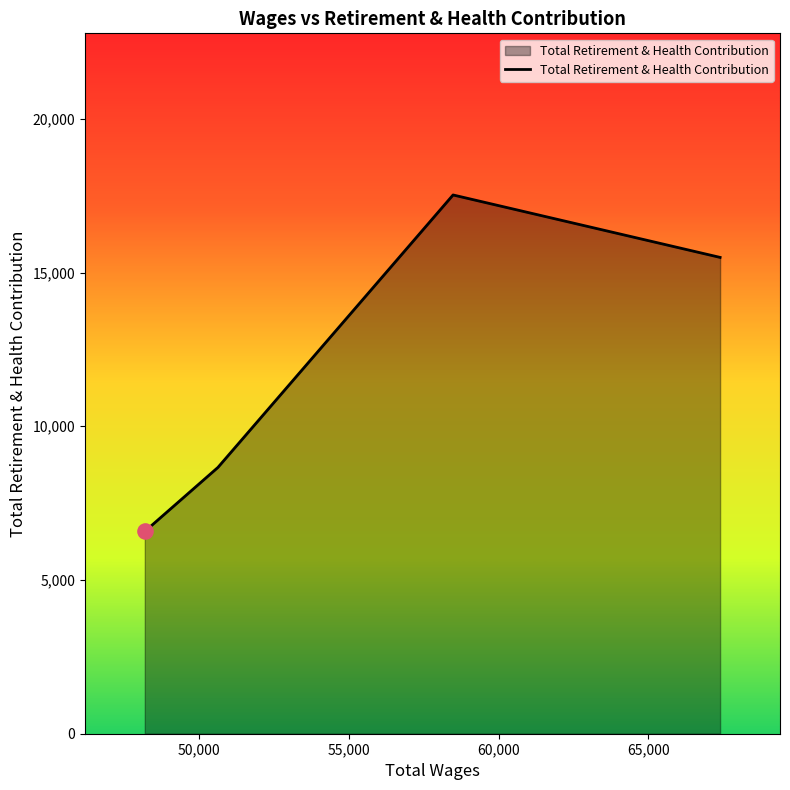

What is the smallest value displayed?

6579